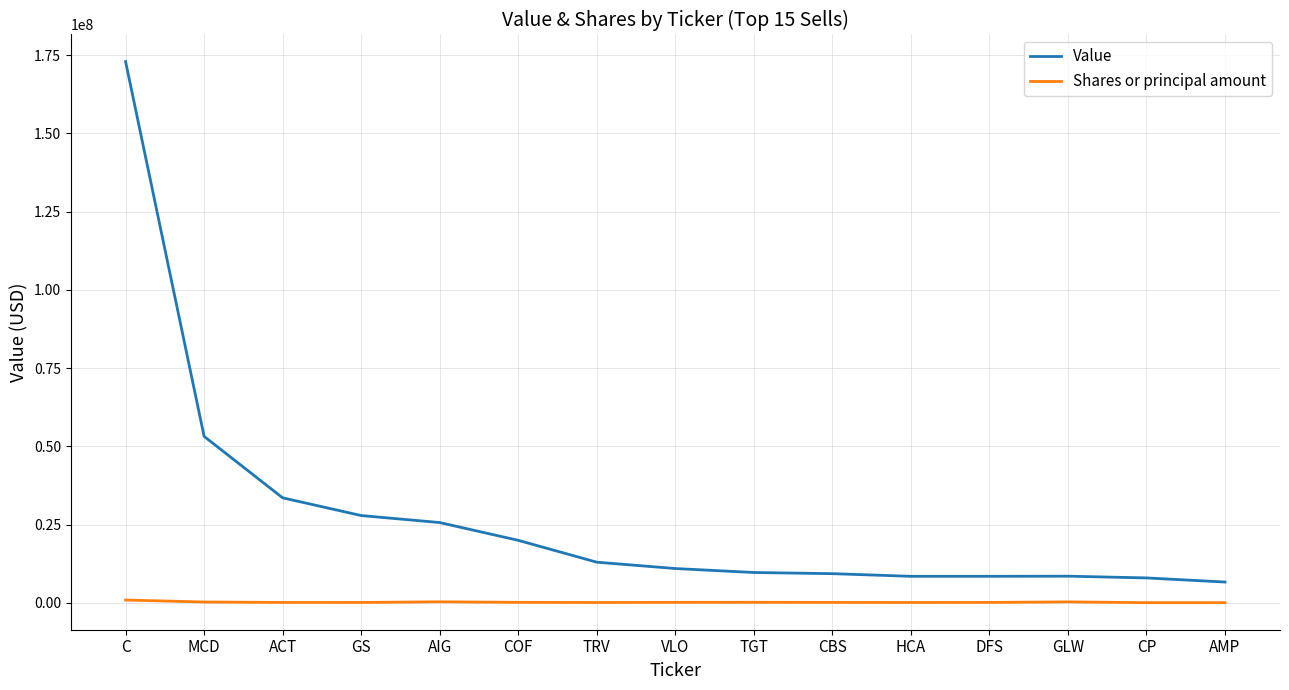

What is the sum of the Shares or principal amount values at HCA and GS?

206799